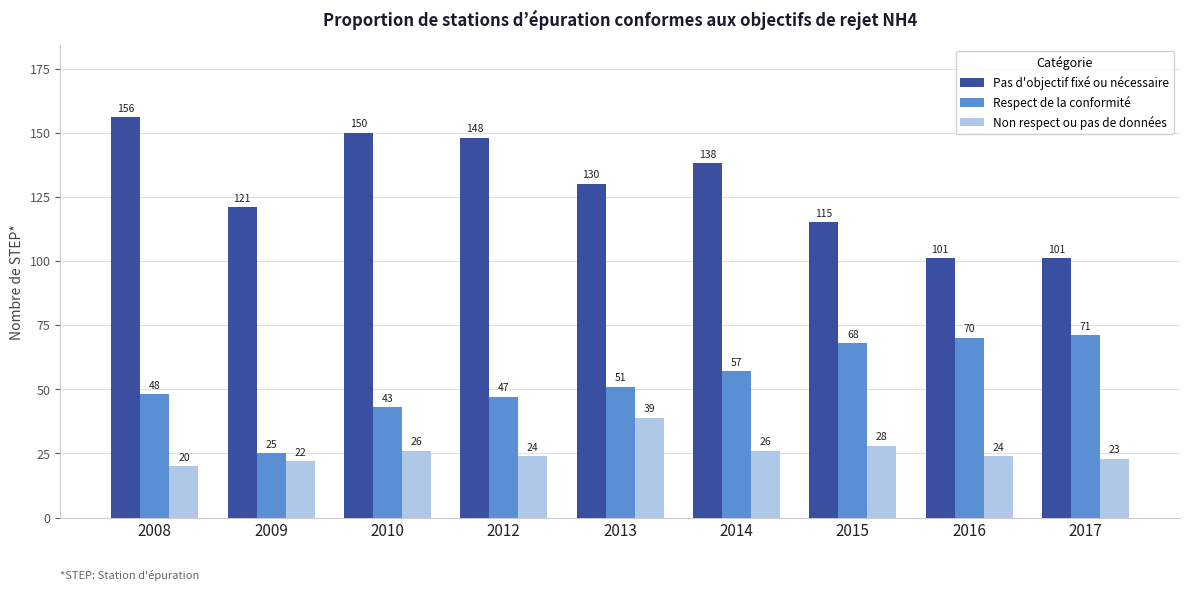

What is the total value across all series at 2010?

219